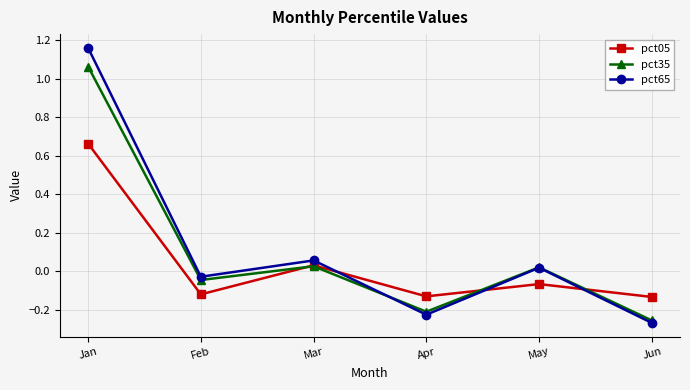

Which series has the largest total across all categories?

pct65